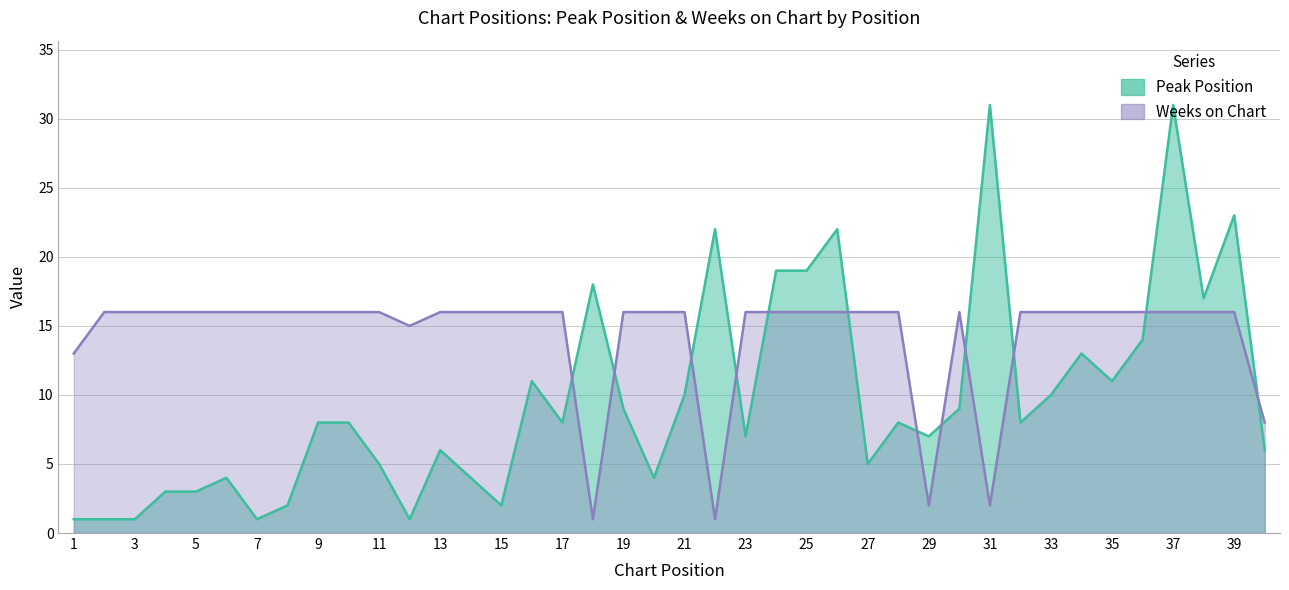

Which category has the lowest value in the Peak Position series?

1